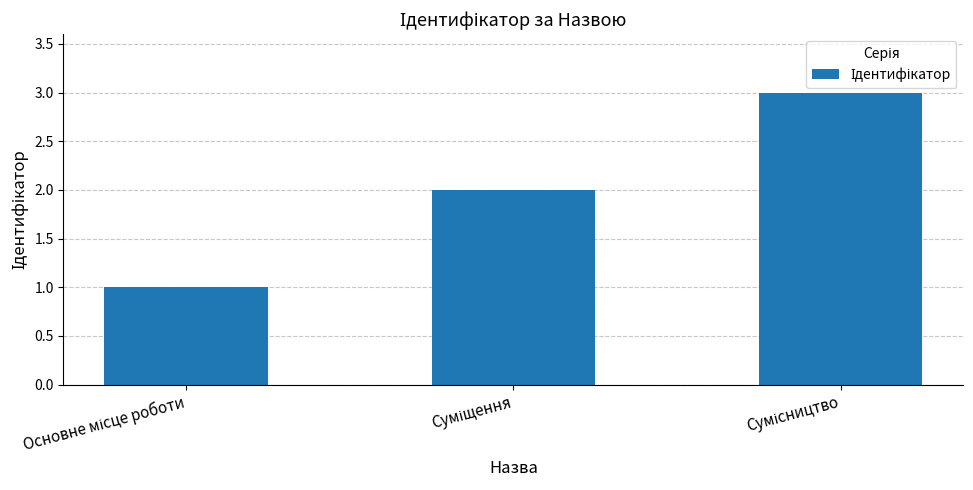

What is the sum of all values?

6